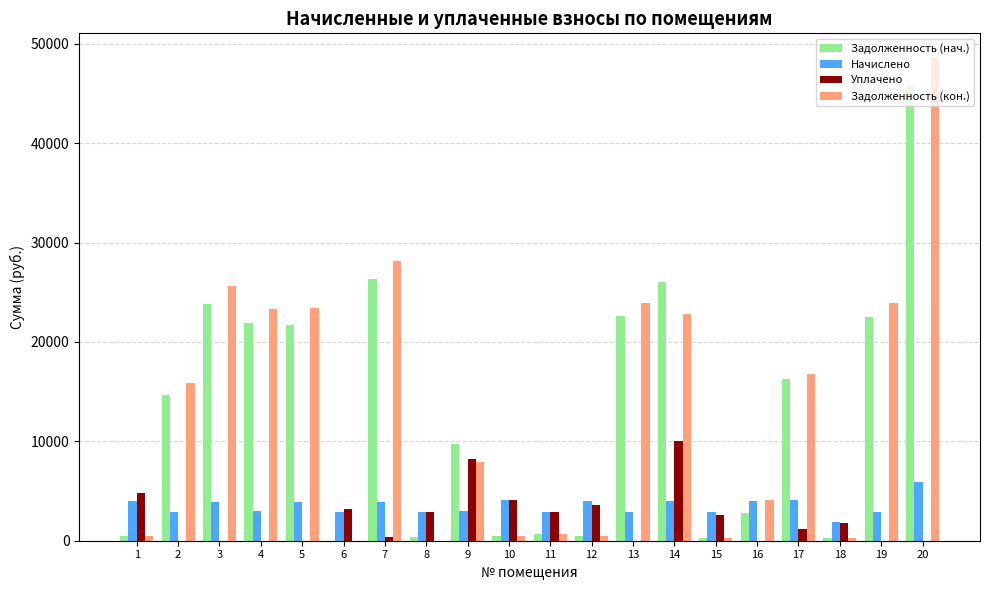

How many data points in Задолженность (кон.) are above 15875?

10